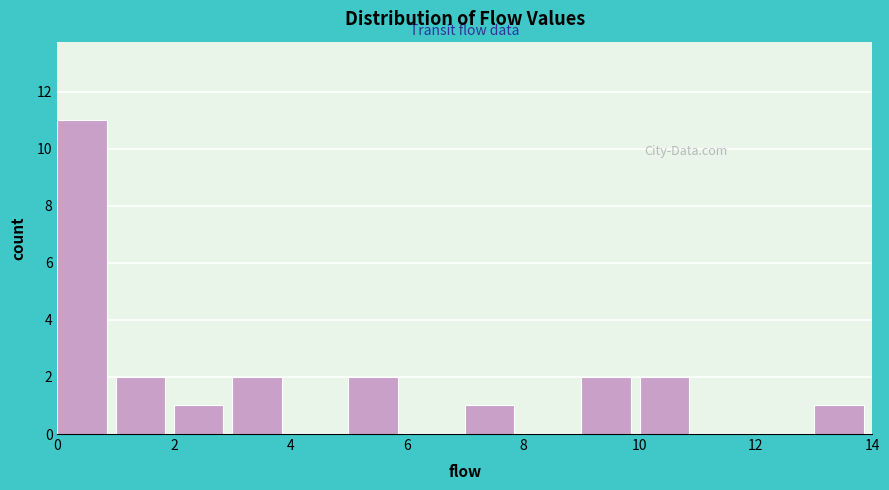

Reading left to right, list every bar in this chart as the range it spans on the x-axis followed by its height. The values are not printed on the chart, so give them approximately, as read against the axis.

0 to 1: 11
1 to 2: 2
2 to 3: 1
3 to 4: 2
4 to 5: 0
5 to 6: 2
6 to 7: 0
7 to 8: 1
8 to 9: 0
9 to 10: 2
10 to 11: 2
11 to 12: 0
12 to 13: 0
13 to 14: 1